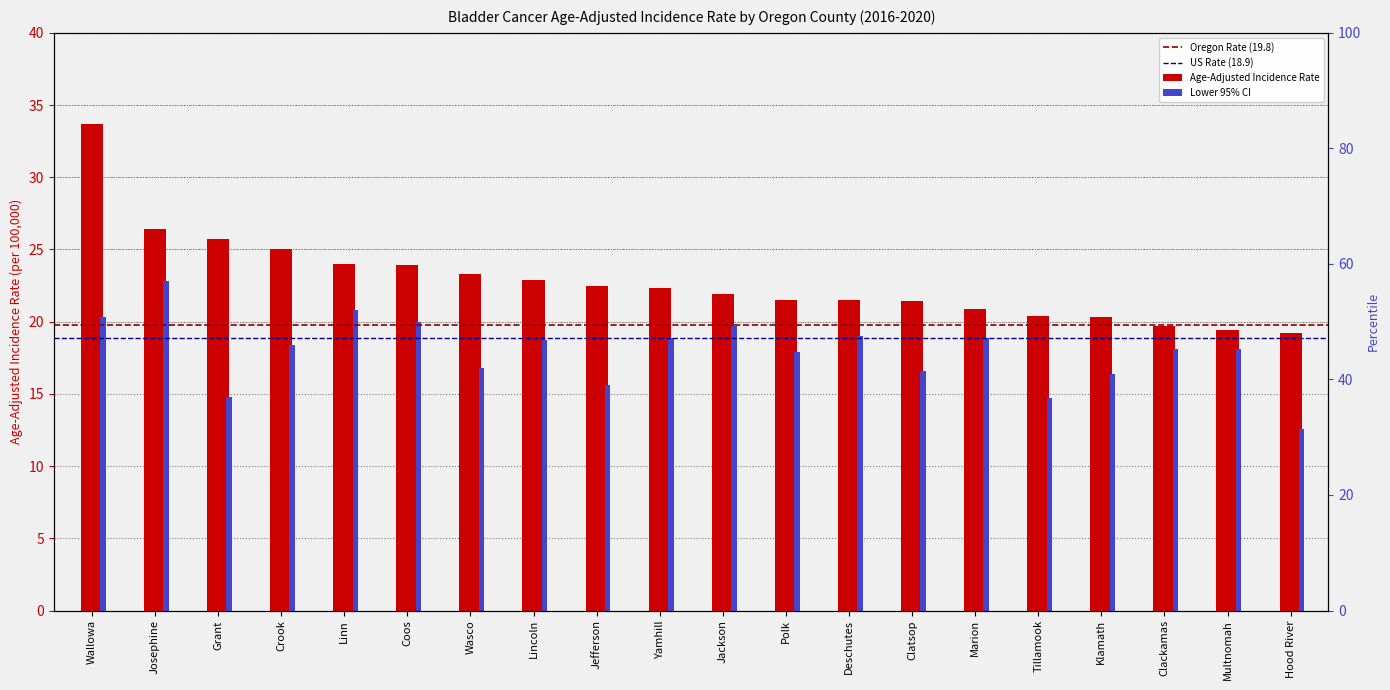

What is the minimum value shown in the chart?

12.6